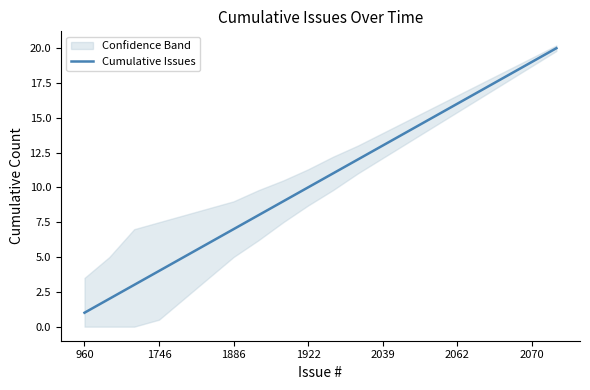

At which label does Cumulative Issues reach its minimum?

960